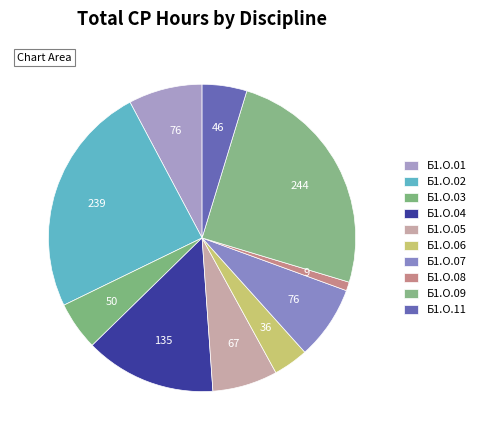

To the nearest percent, what portion does Б1.О.01 represent?

8%